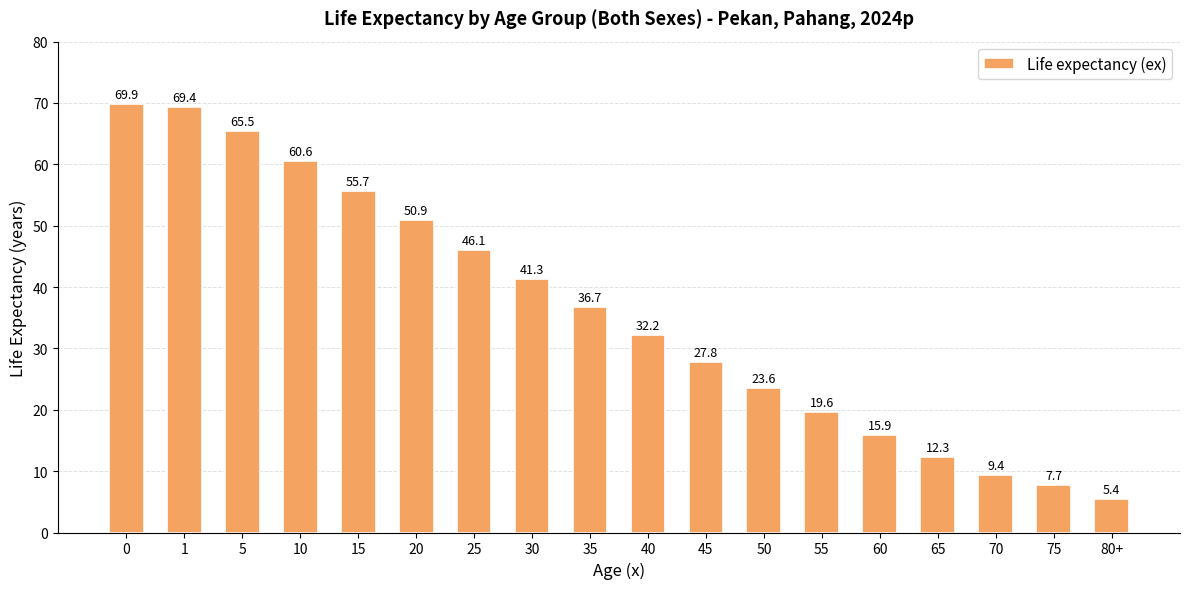

What is the minimum value shown in the chart?

5.4